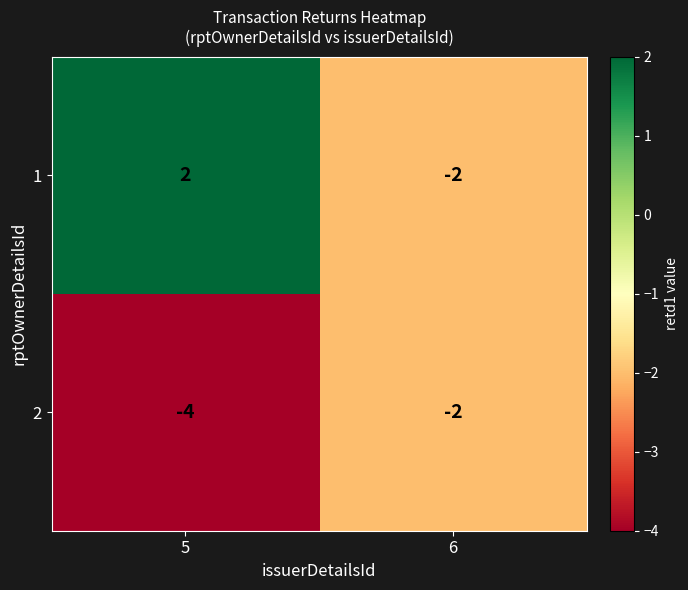

The 1 series shows 2 at 5. True or false?

True